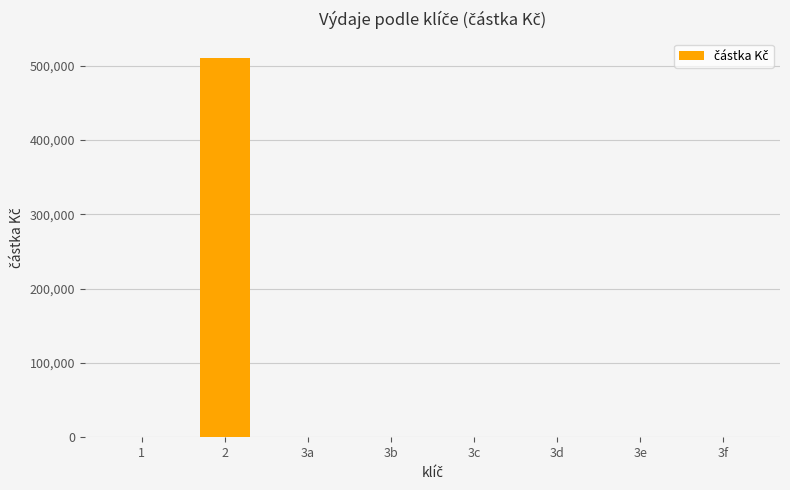

What is the greatest value displayed?

510732.0